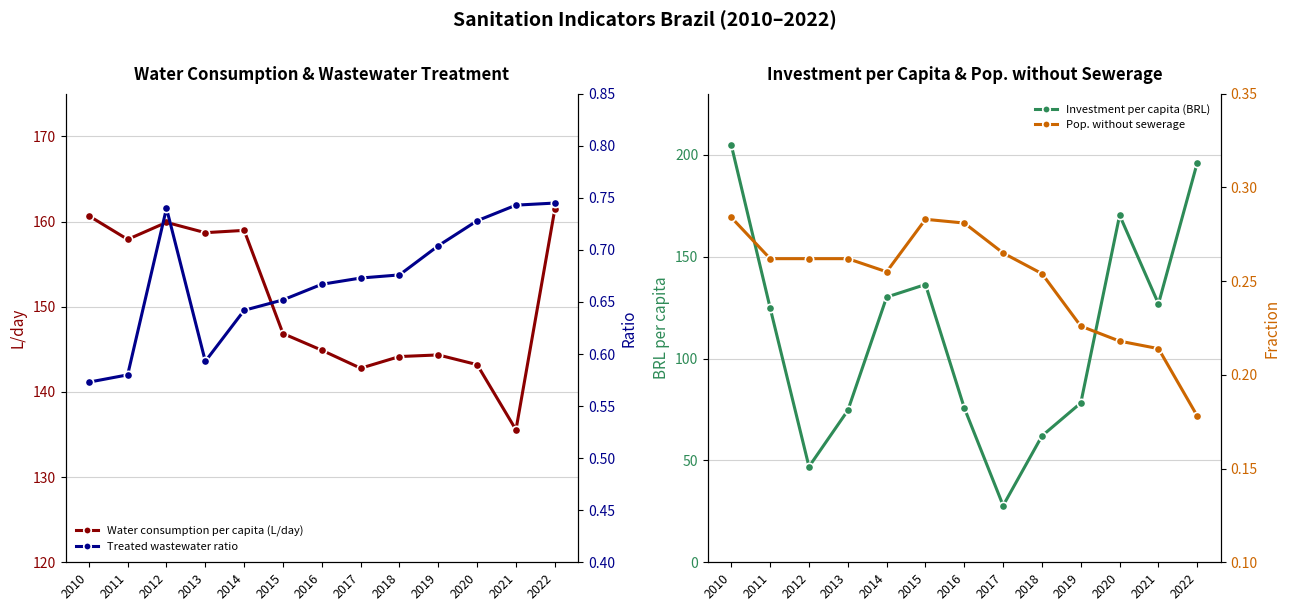

True or false: Water consumption per capita (L/day) has more than 2 interior local peaks.

True